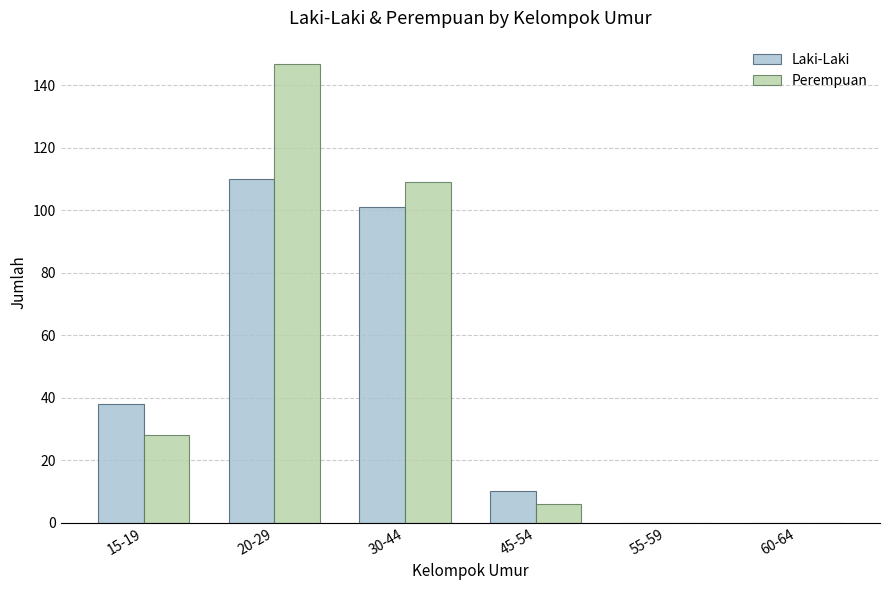

What is the sum of the Perempuan values at 45-54 and 30-44?

115